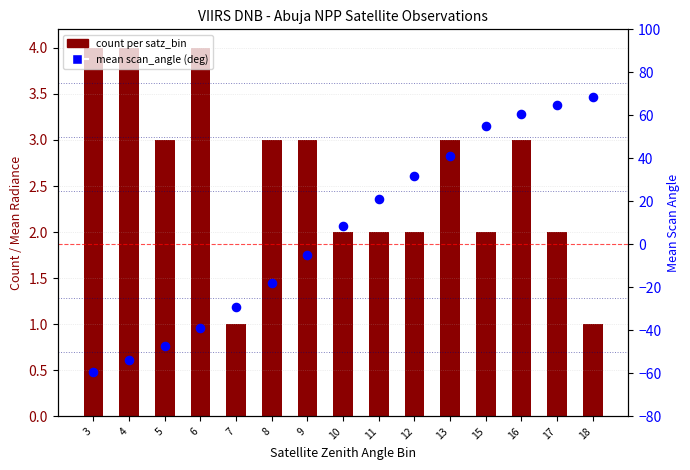

Which series contains the highest Y value?

mean scan_angle (deg)